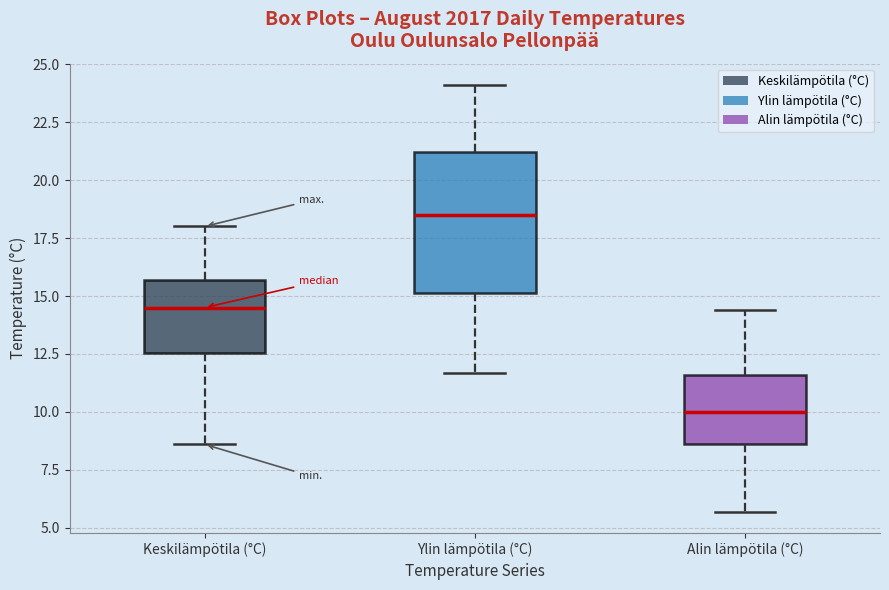

Reading left to right, read every box against the y-axis: the position of its median line, the range the box covers, and the ends of its whiskers. The values are not printed on the chart, so give them approximately, as read against the axis.

Keskilämpötila (°C): median 14.5, box 12.5 to 15.5, whiskers 8.5 to 18.0
Ylin lämpötila (°C): median 18.5, box 15.0 to 21.0, whiskers 11.5 to 24.0
Alin lämpötila (°C): median 10.0, box 8.5 to 11.5, whiskers 5.5 to 14.5